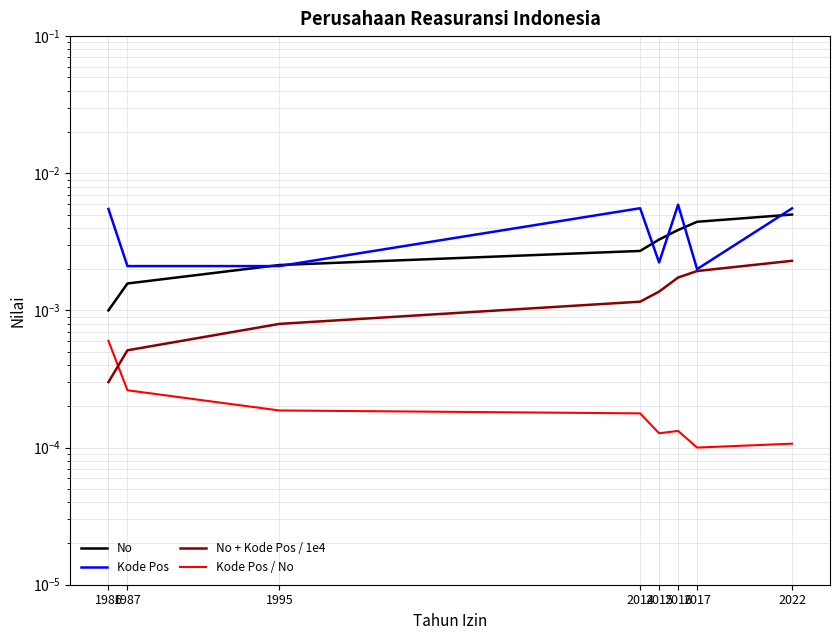

At which category does the chart reach its peak across all series?

2016